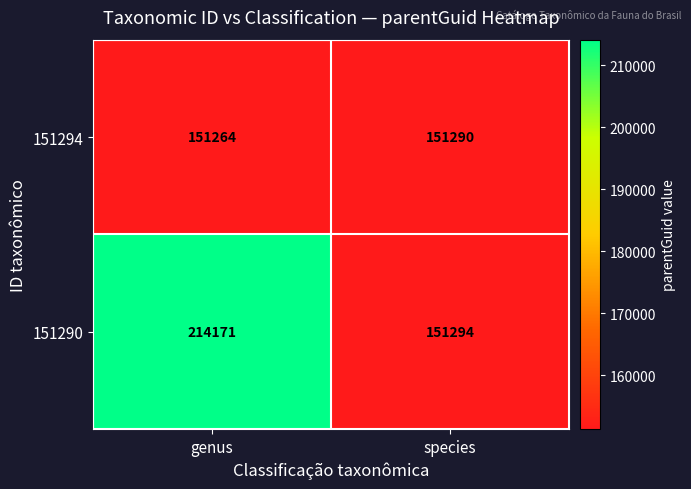

What is the difference between the maximum and minimum values in the 151294 series?

26